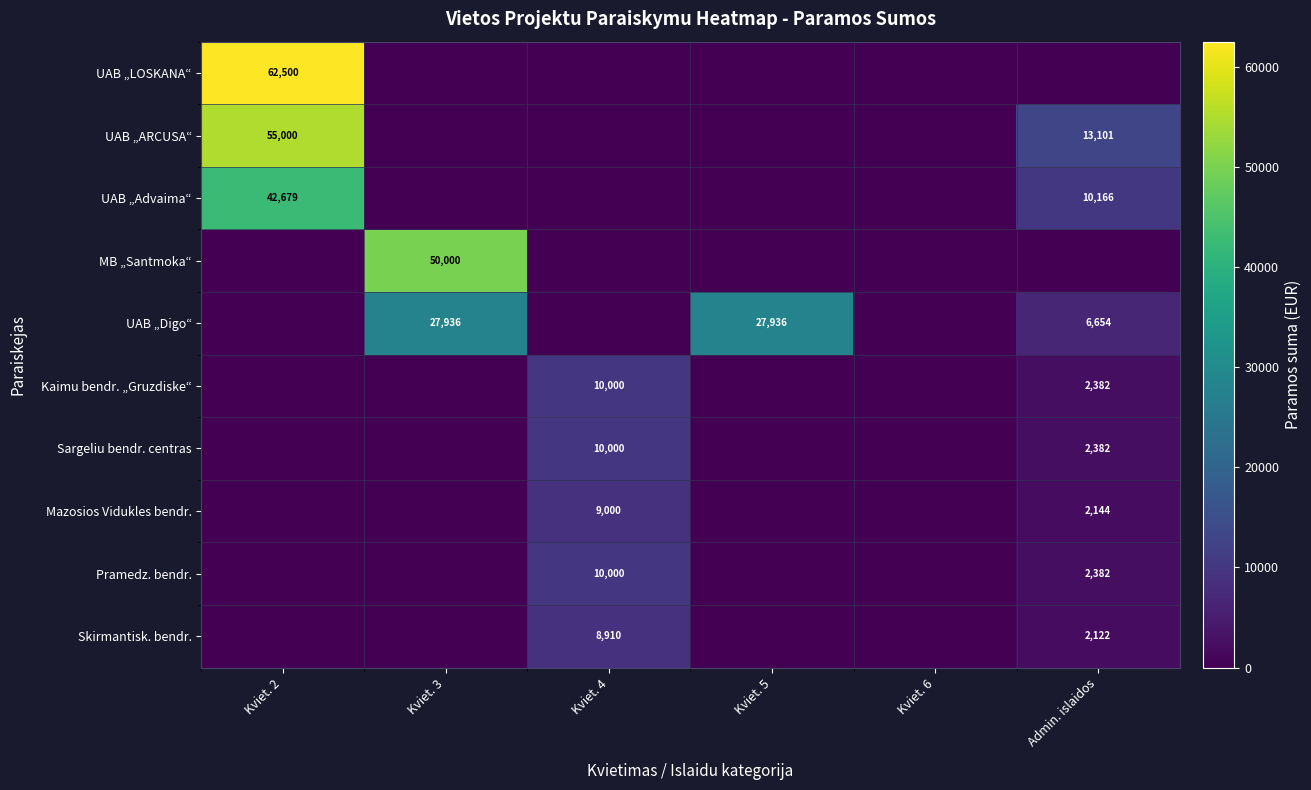

True or false: Sargeliu bendr. centras has a value of 6291 at Kviet. 4.

False